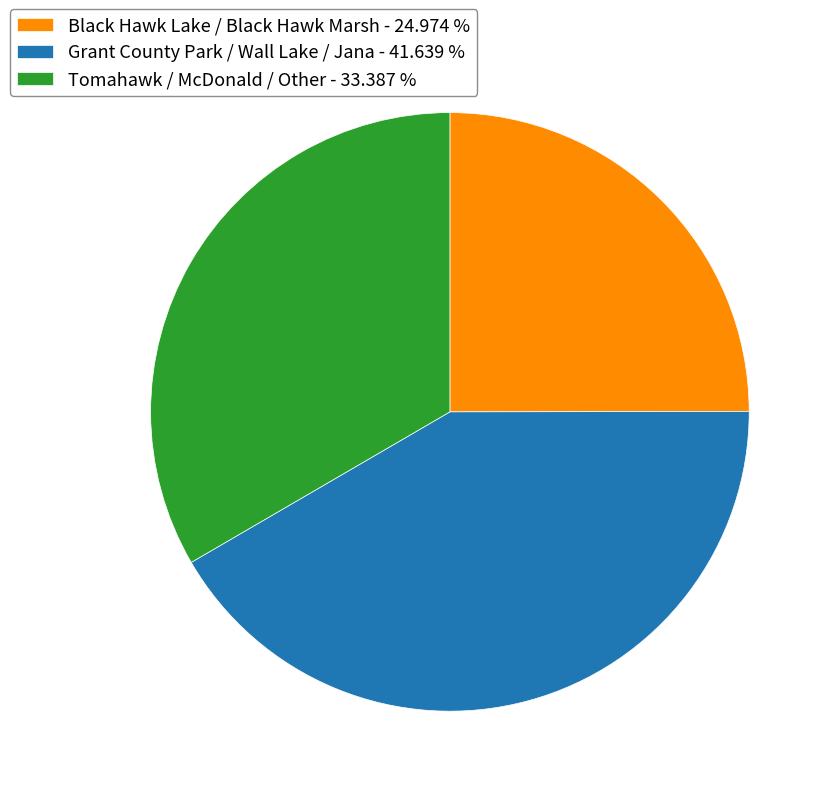

Which has a higher value, Black Hawk Lake / Black Hawk Marsh - 24.974 % or Tomahawk / McDonald / Other - 33.387 %?

Tomahawk / McDonald / Other - 33.387 %